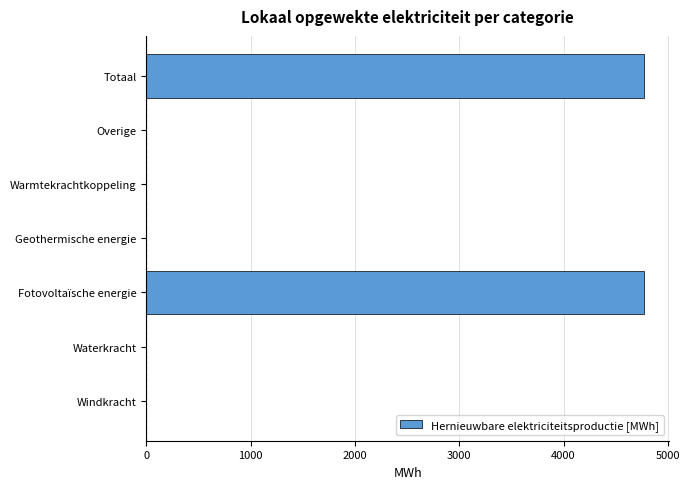

Reading bottom to top, extract all data points from this chart.

Windkracht=0.0	Waterkracht=0.0	Fotovoltaïsche energie=4775.7	Geothermische energie=0.0	Warmtekrachtkoppeling=0.0	Overige=0.0	Totaal=4775.7